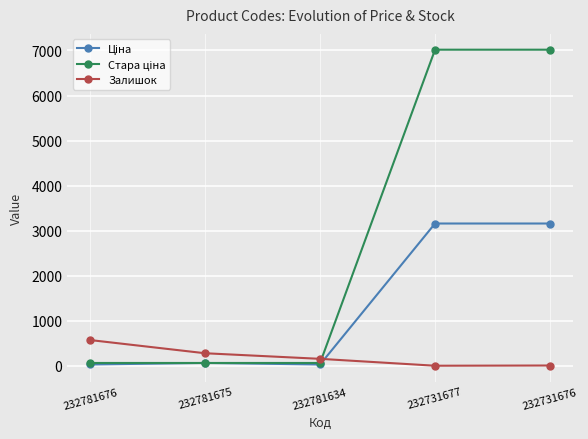

Is it true that Залишок equals 277.0 at 232781675?

True